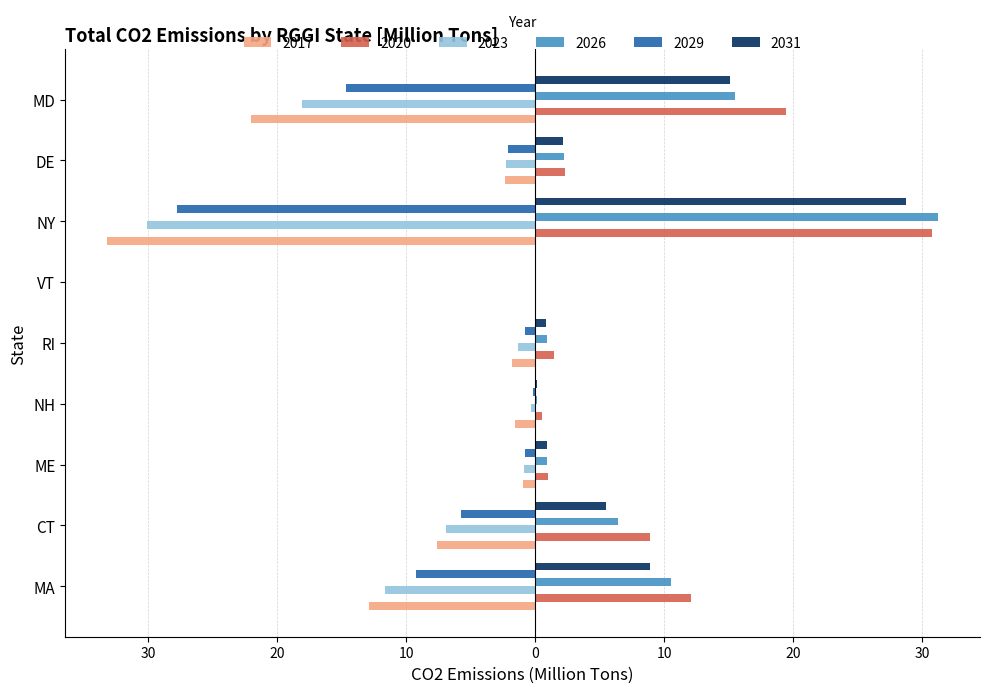

What is the label of the 3rd bar from the left?

ME